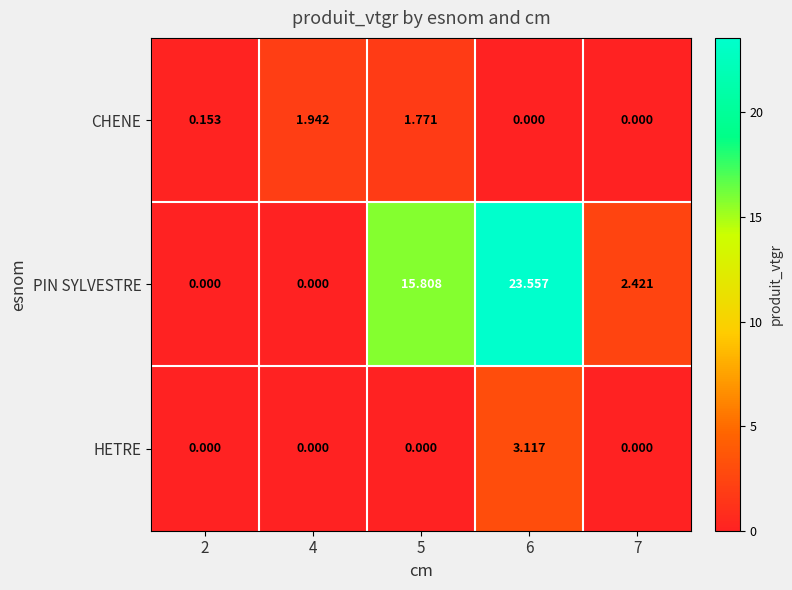

What is the total value across all series at 5?

17.6